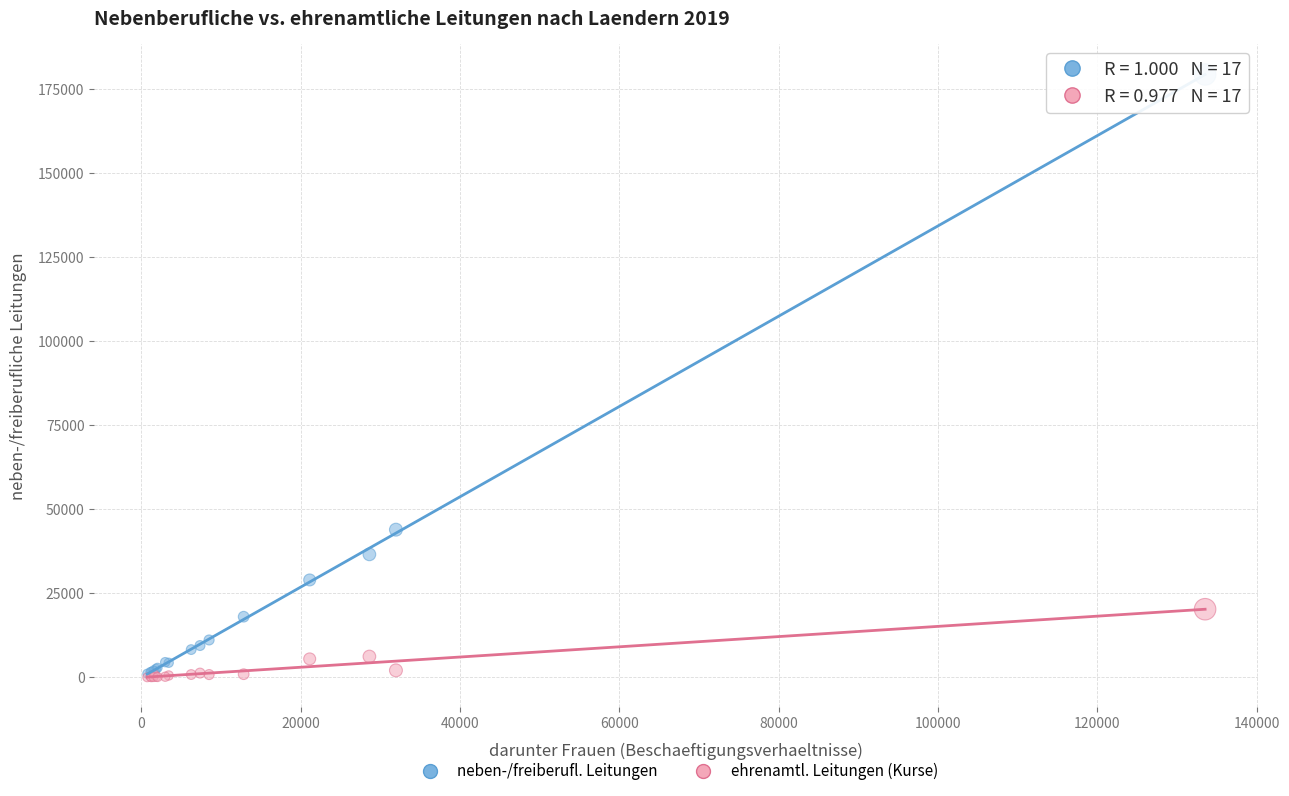

Which series has the largest Y range (max minus min)?

neben-/freiberufl. Leitungen